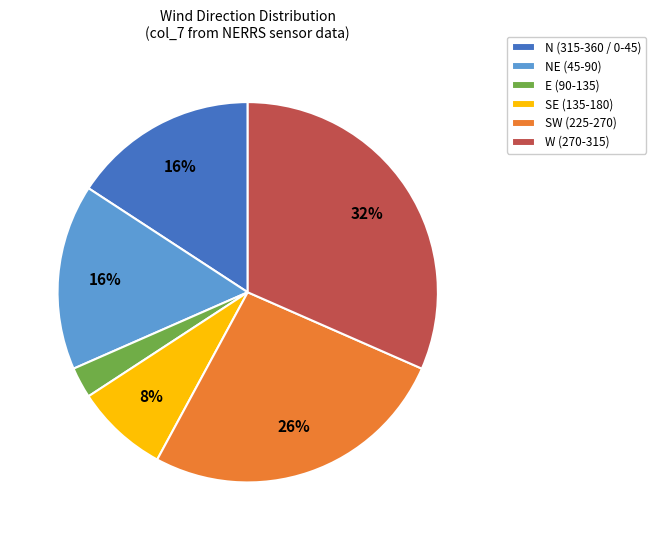

Is there a majority slice in this chart?

No